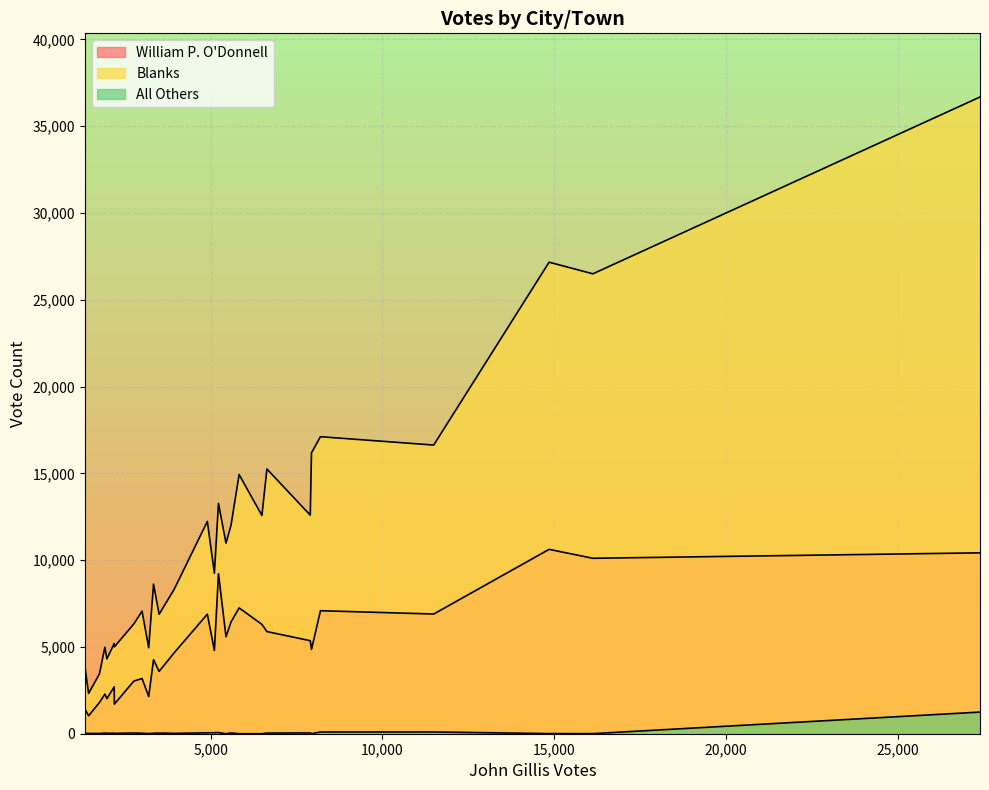

Is the value of William P. O'Donnell at Quincy greater than the value of All Others at Walpole?

Yes